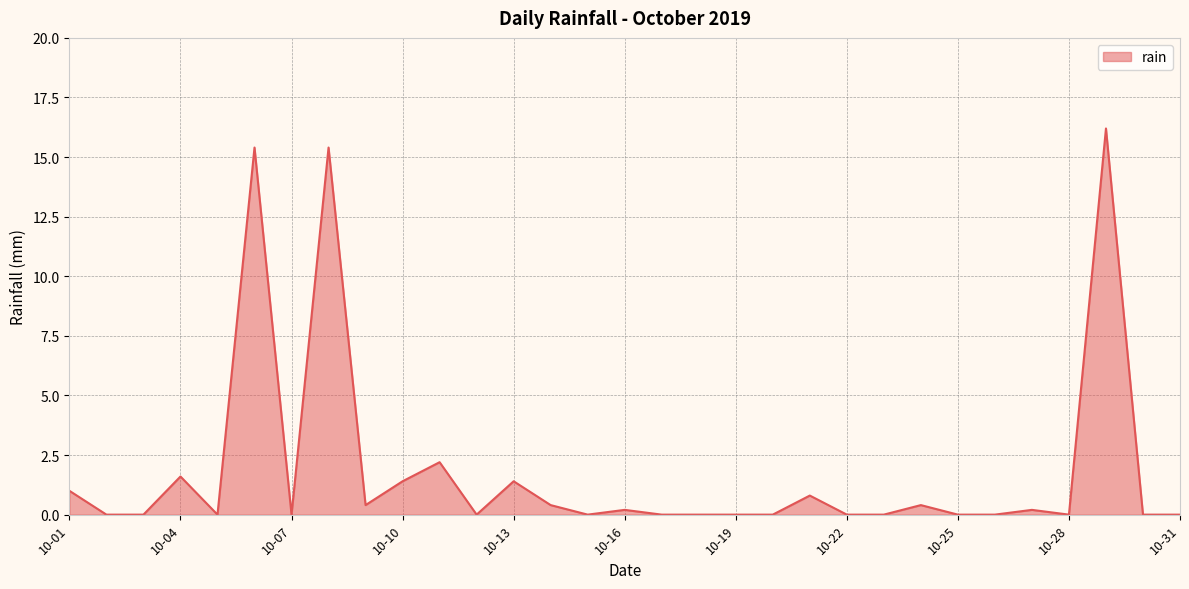

Reading right to left, extract all data points from this chart.

0.0	0.0	16.2	0.0	0.2	0.0	0.0	0.4	0.0	0.0	0.8	0.0	0.0	0.0	0.0	0.2	0.0	0.4	1.4	0.0	2.2	1.4	0.4	15.4	0.0	15.4	0.0	1.6	0.0	0.0	1.0